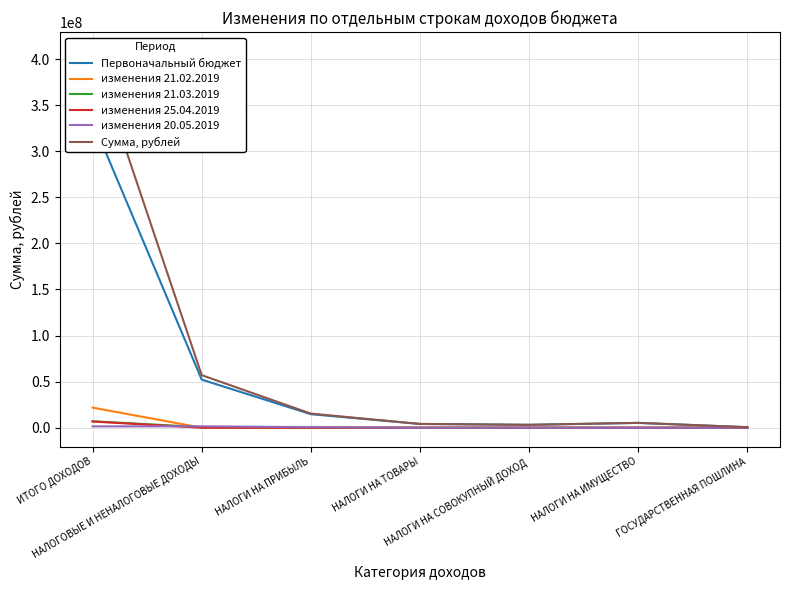

What is the sum of all изменения 21.02.2019 values?

21826327.0